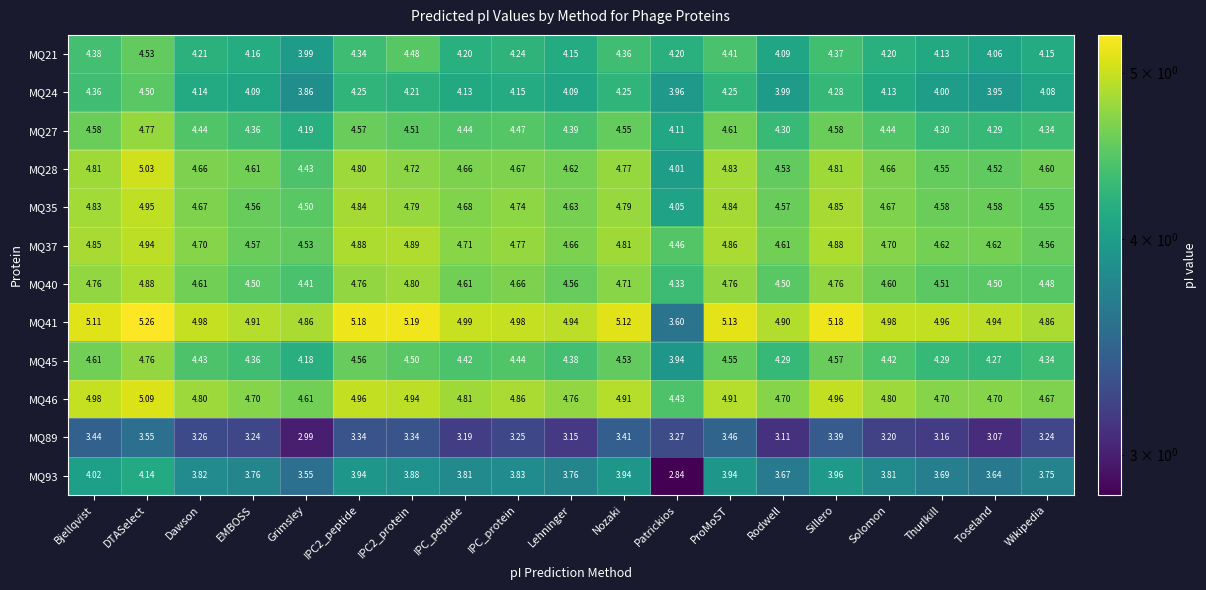

Which series has the largest range (max minus min)?

MQ41